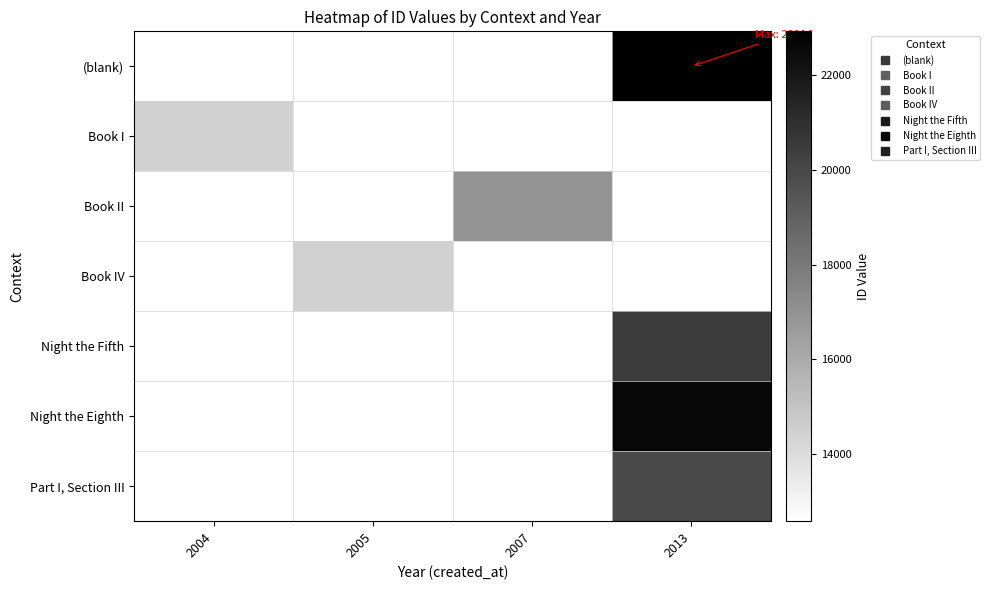

What is the smallest value displayed?

12592.0